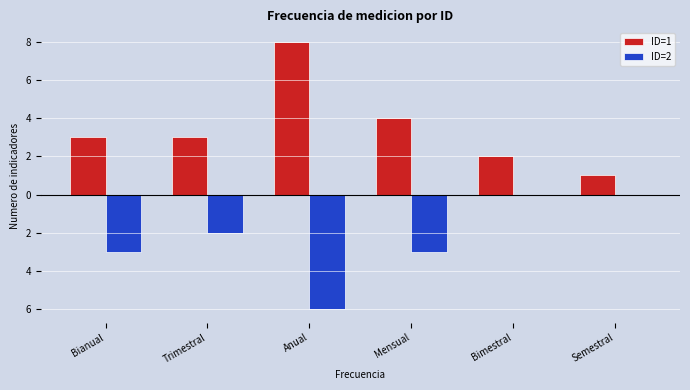

Rank the series by their average value, from lowest to highest.

ID=2, ID=1